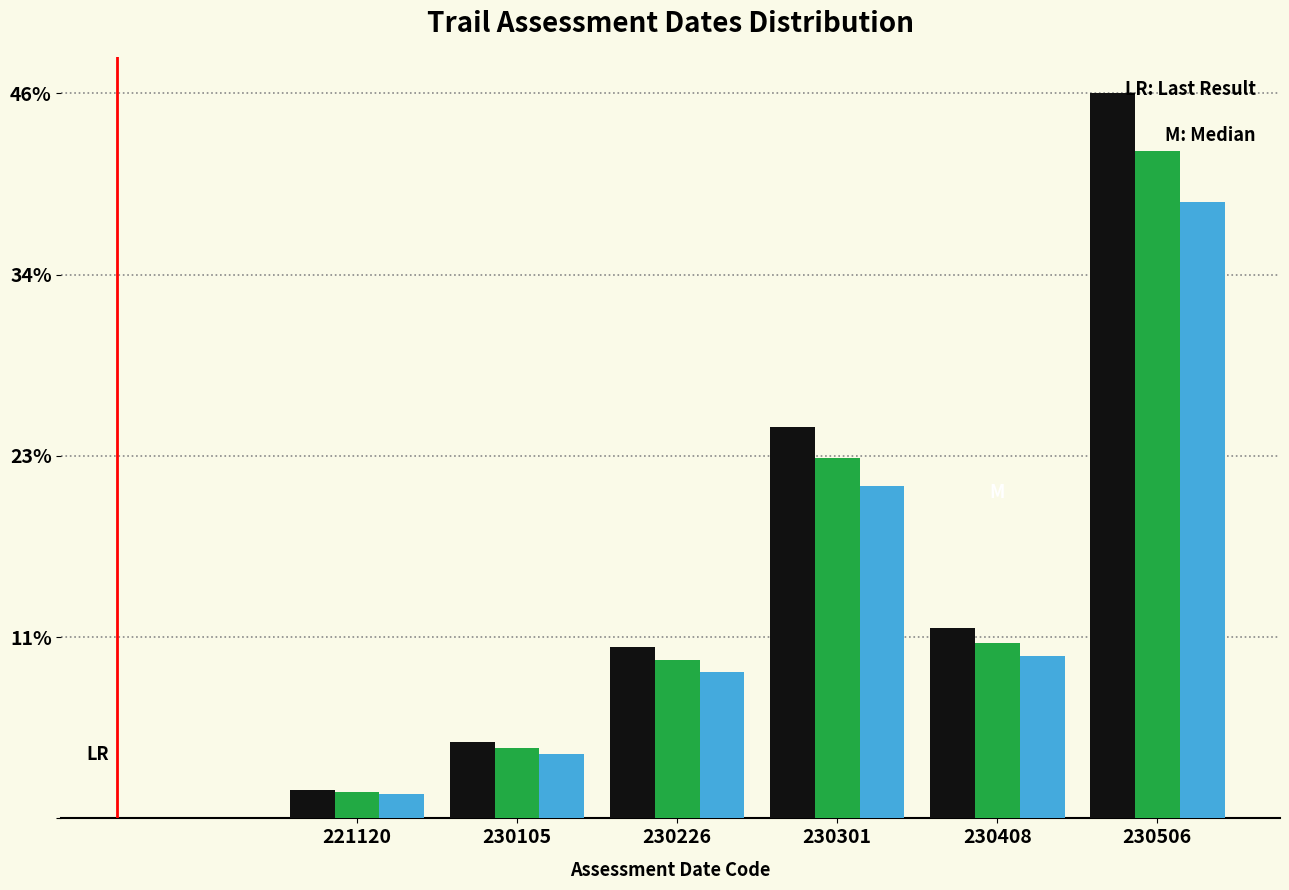

What is the spread (max minus min) of values at 230105?

0.7